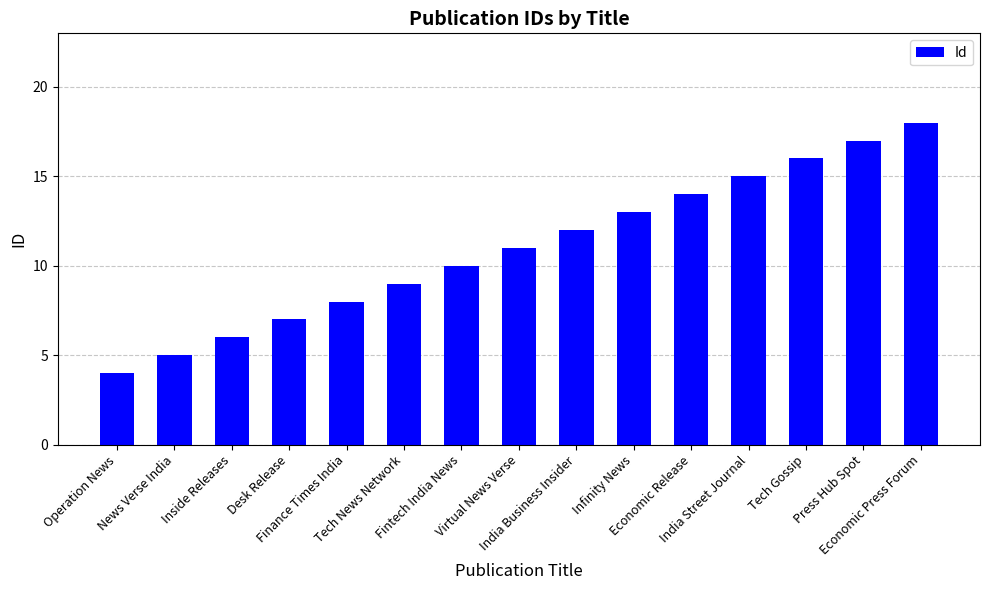

What position from the left is India Street Journal?

12